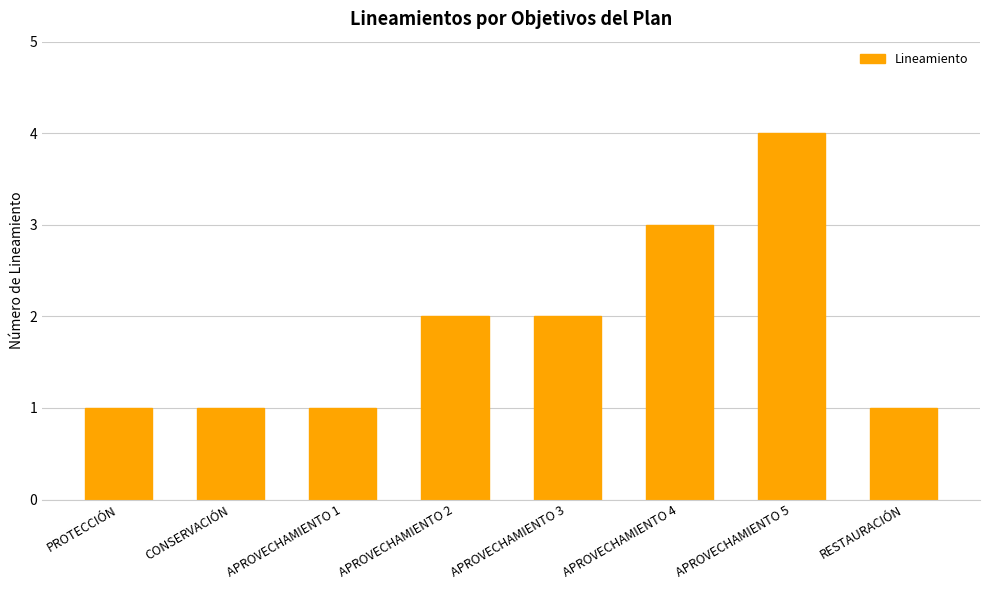

What is the sum of the values at APROVECHAMIENTO 4 and APROVECHAMIENTO 1?

4